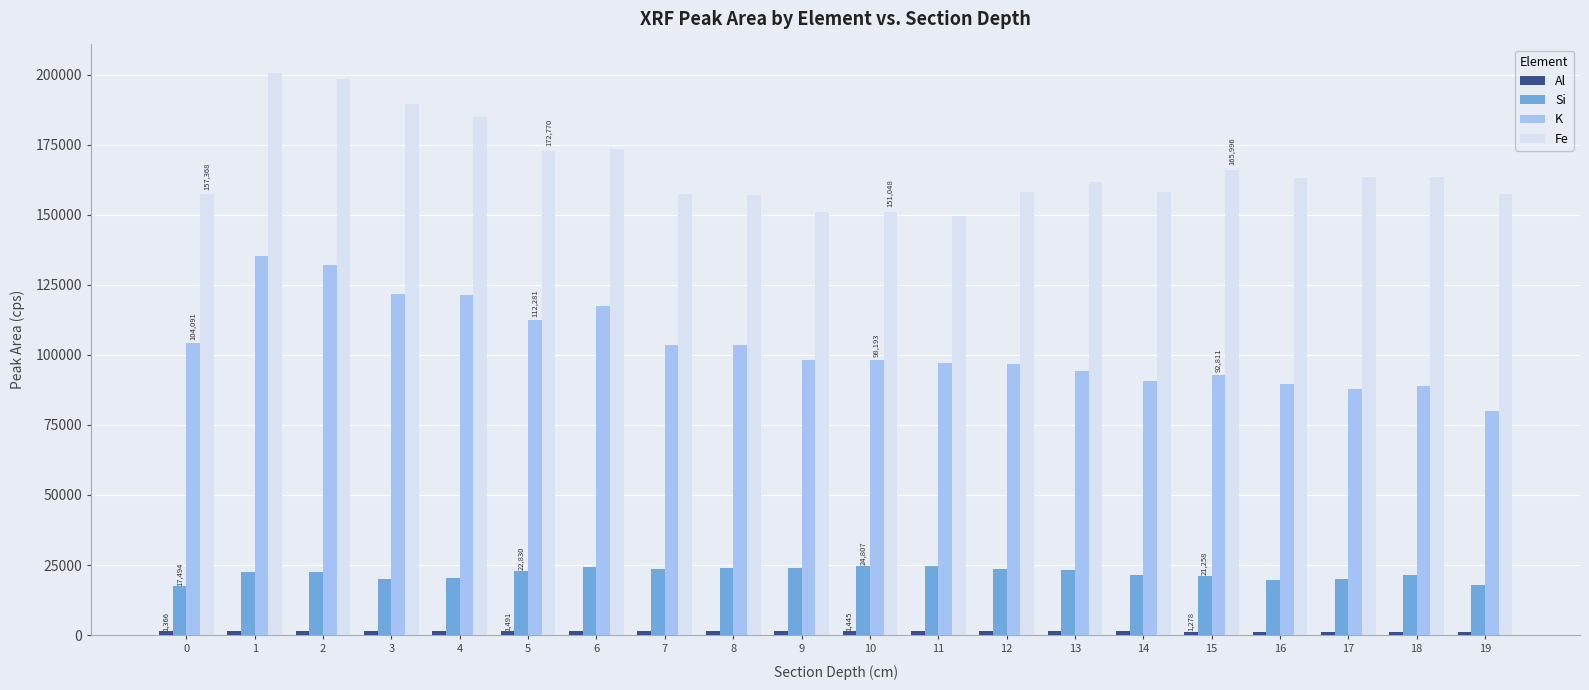

What is the difference between the maximum and second lowest values in the Si series?

7006